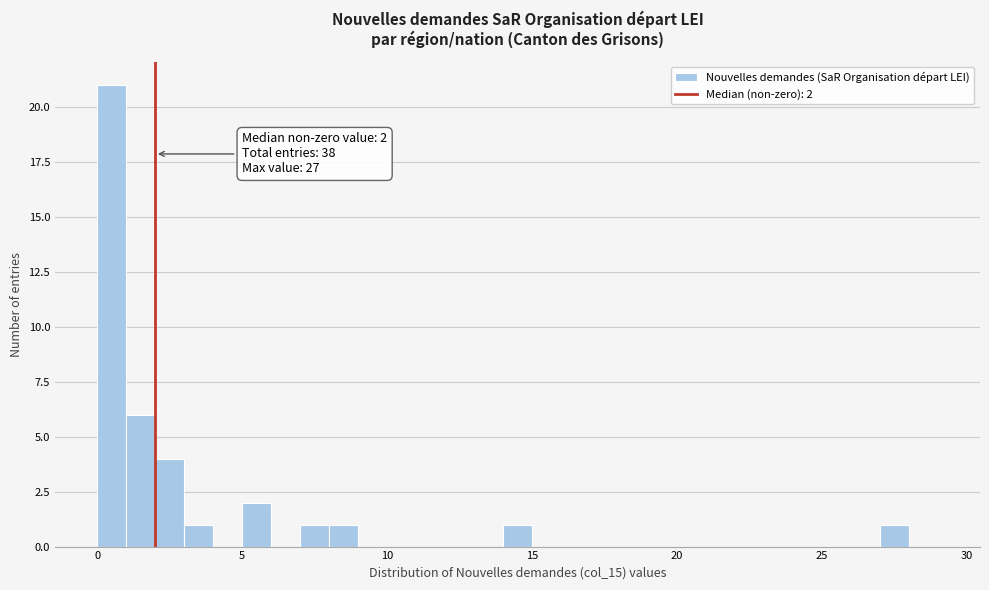

Read against the x-axis, roughly where is the centre of the tallest bar?

0.5